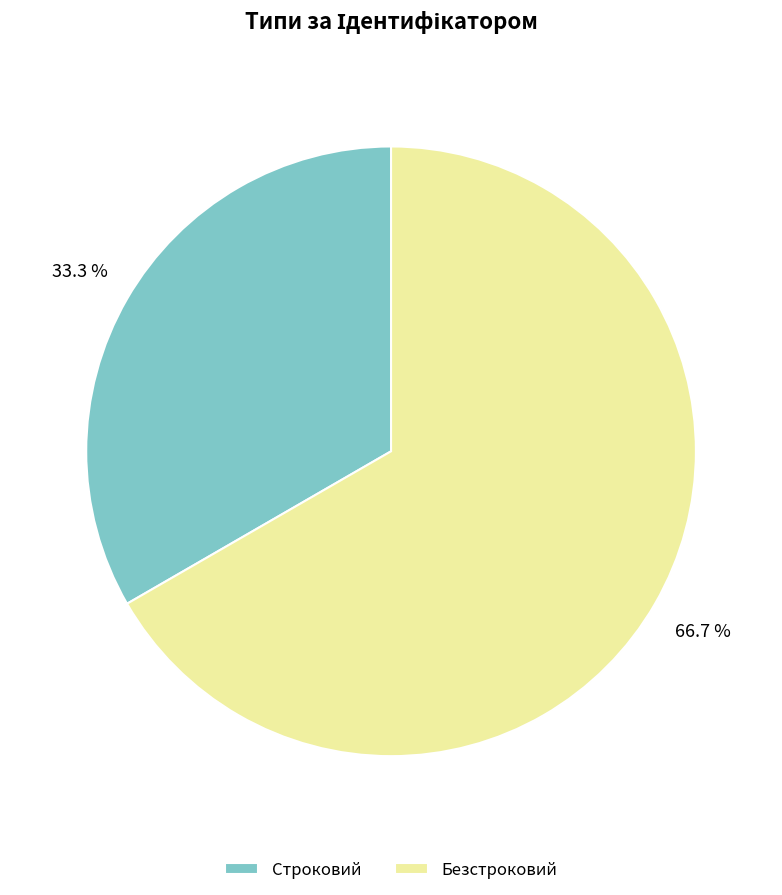

Count the number of slices in the pie.

2